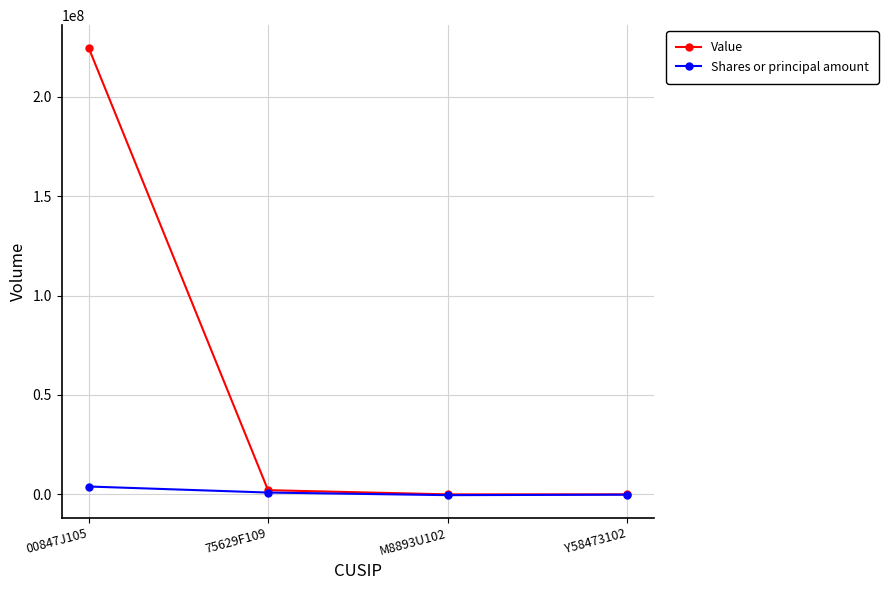

How many values in the Value series are below 2112000?

2